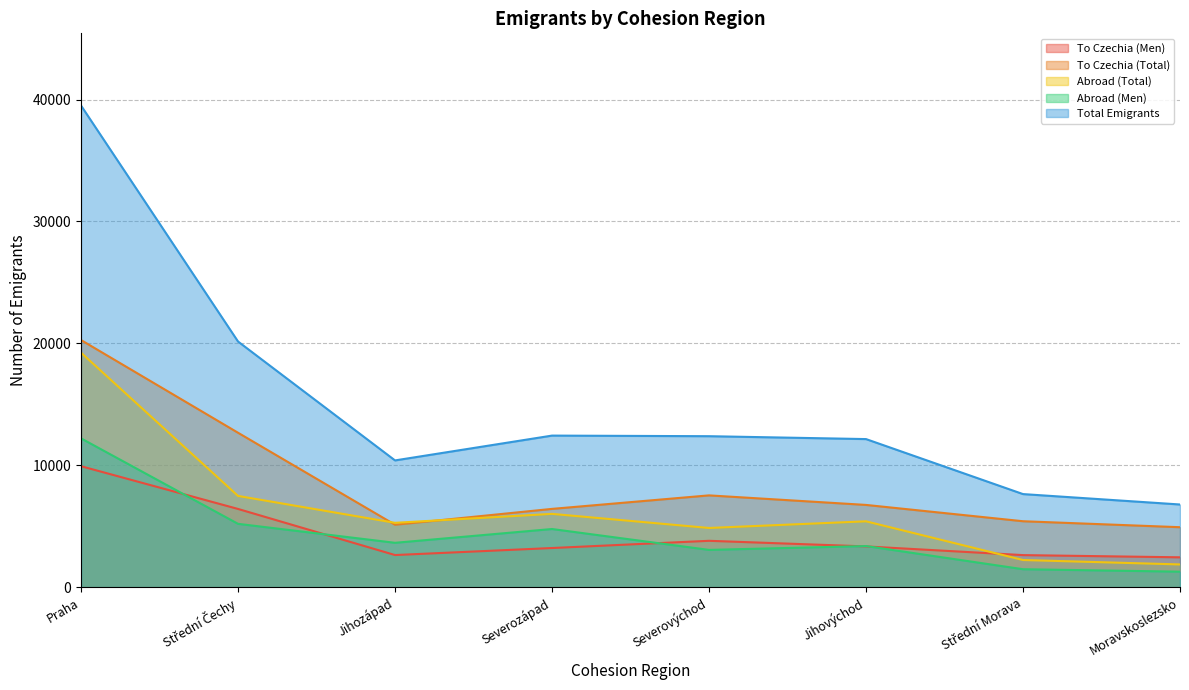

Reading left to right, extract all data points from this chart.

To Czechia (Men): Praha=9922	Střední Čechy=6416	Jihozápad=2634	Severozápad=3210	Severovýchod=3802	Jihovýchod=3343	Střední Morava=2629	Moravskoslezsko=2448
To Czechia (Total): Praha=20271	Střední Čechy=12667	Jihozápad=5120	Severozápad=6421	Severovýchod=7529	Jihovýchod=6746	Střední Morava=5408	Moravskoslezsko=4918
Abroad (Total): Praha=19236	Střední Čechy=7484	Jihozápad=5277	Severozápad=6012	Severovýchod=4855	Jihovýchod=5401	Střední Morava=2227	Moravskoslezsko=1863
Abroad (Men): Praha=12205	Střední Čechy=5195	Jihozápad=3638	Severozápad=4769	Severovýchod=3057	Jihovýchod=3371	Střední Morava=1471	Moravskoslezsko=1270
Total Emigrants: Praha=39507	Střední Čechy=20151	Jihozápad=10397	Severozápad=12433	Severovýchod=12384	Jihovýchod=12147	Střední Morava=7635	Moravskoslezsko=6781